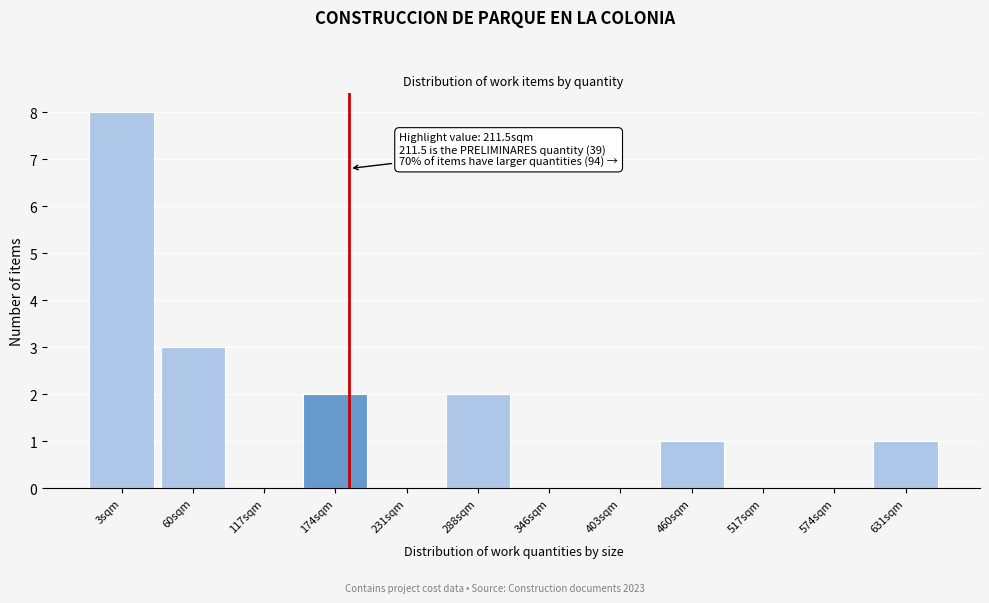

Reading left to right, extract all data points from this chart.

3sqm=8	60sqm=3	117sqm=0	174sqm=2	231sqm=0	288sqm=2	346sqm=0	403sqm=0	460sqm=1	517sqm=0	574sqm=0	631sqm=1